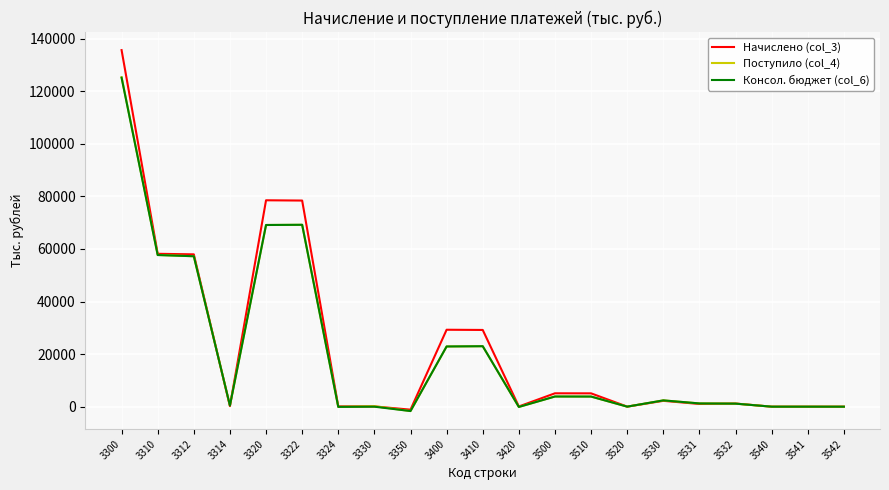

Which series has the largest range (max minus min)?

Начислено (col_3)